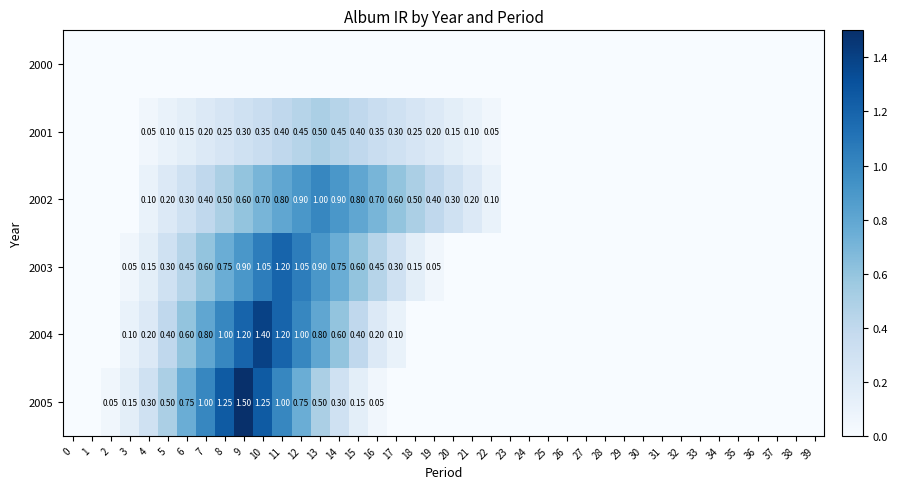

The value of 2003 at 20 is 0.0. True or false?

True